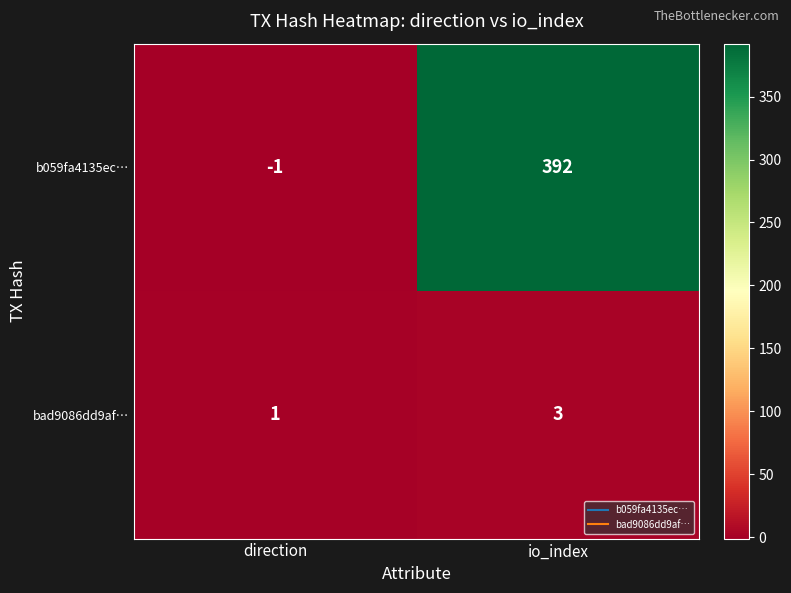

At how many categories does at least one series exceed 30?

1